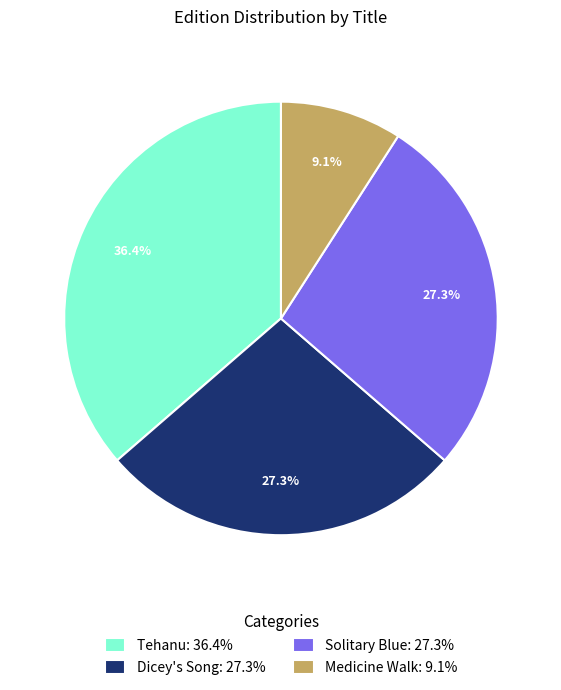

Combined, what portion of the pie is Medicine Walk: 9.1% and Dicey's Song: 27.3%?

36.4%